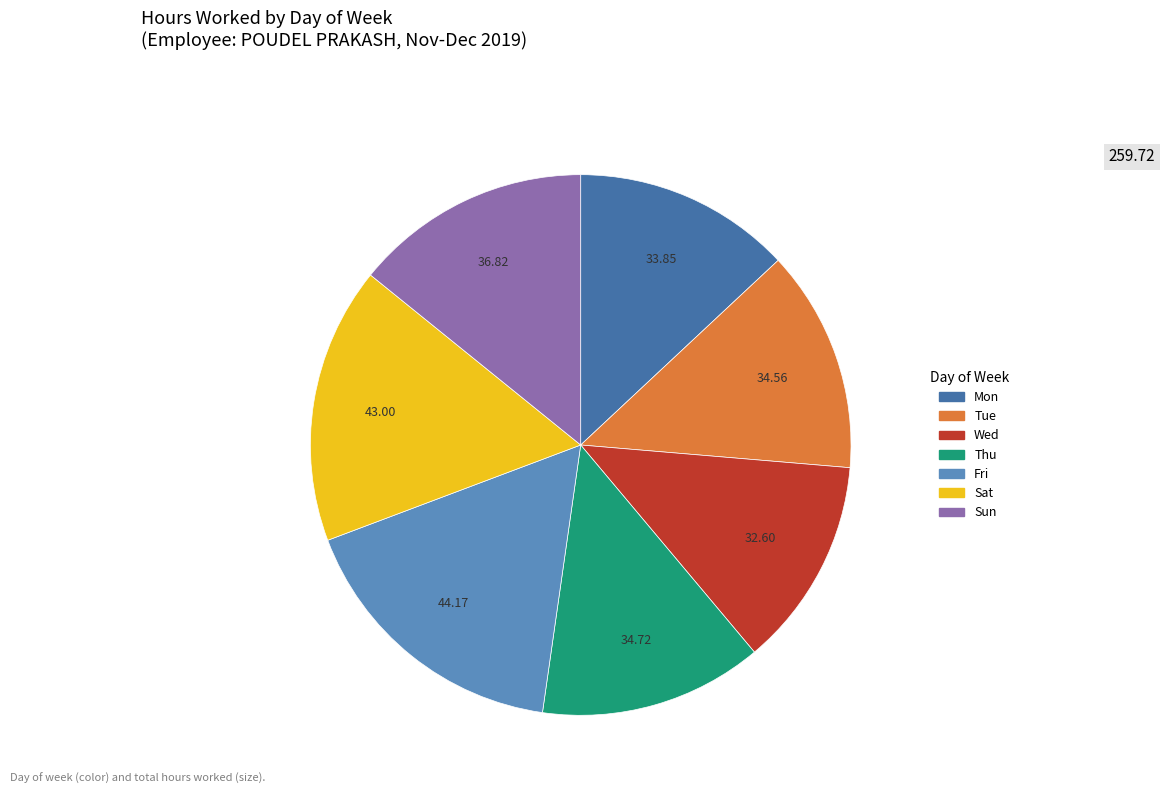

Does any single category account for the majority?

No